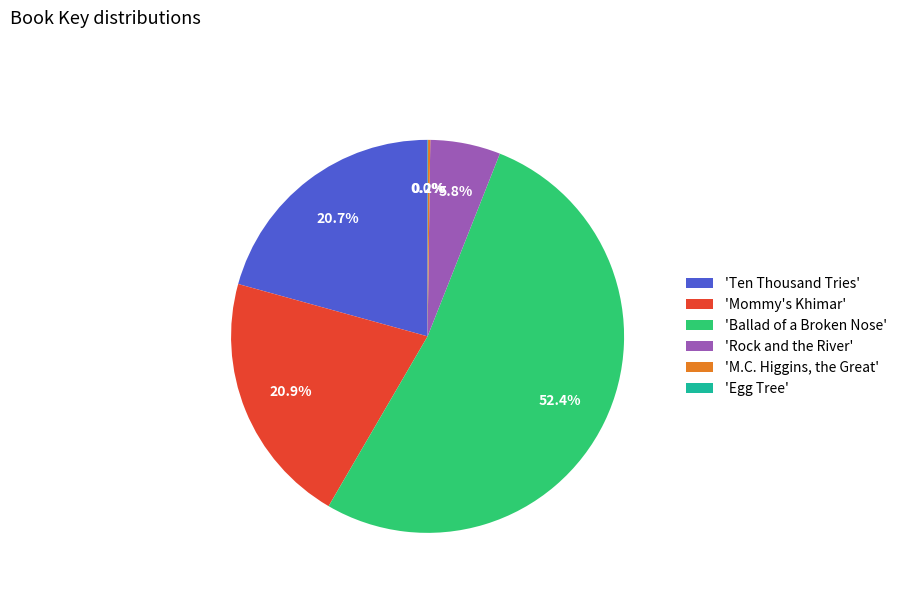

What is the ratio of the value at 'Ten Thousand Tries' to the value at 'Mommy's Khimar'?

1.0